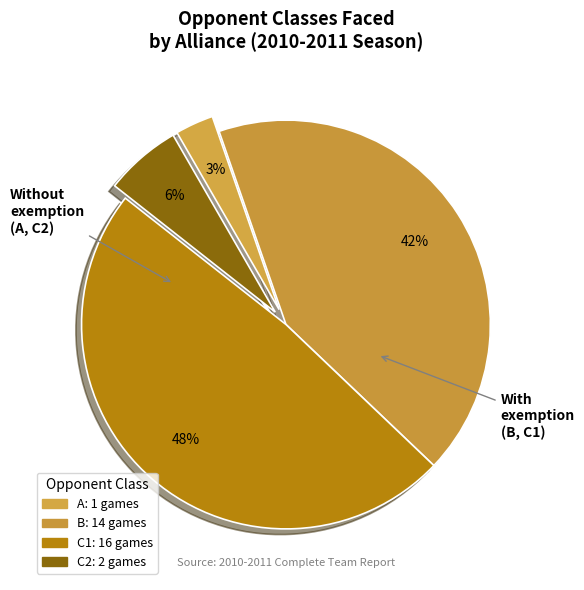

To the nearest percent, what percentage of the pie is A?

3%